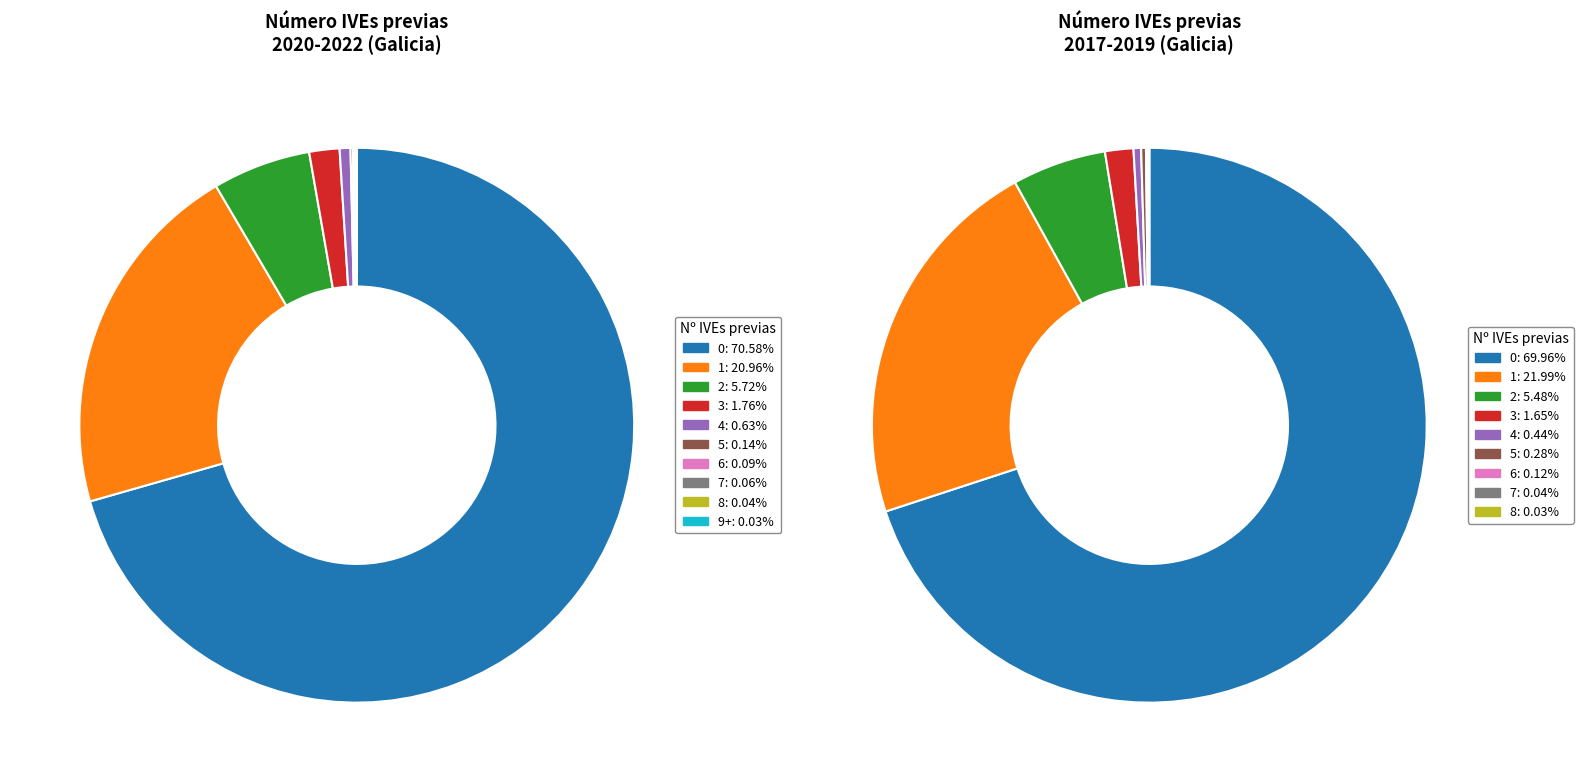

What is the smallest slice in the pie chart?

9+